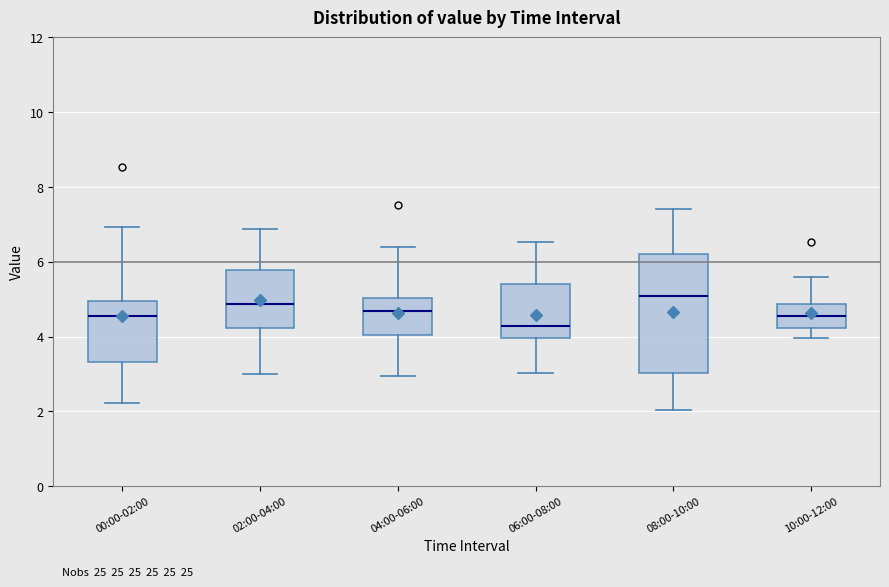

Reading left to right, read every box against the y-axis: the position of its median line, the range the box covers, and the ends of its whiskers. The values are not printed on the chart, so give them approximately, as read against the axis.

00:00-02:00: median 4.6, box 3.4 to 5.0, whiskers 2.2 to 7.0
02:00-04:00: median 4.8, box 4.2 to 5.8, whiskers 3.0 to 6.8
04:00-06:00: median 4.6, box 4.0 to 5.0, whiskers 3.0 to 6.4
06:00-08:00: median 4.2, box 4.0 to 5.4, whiskers 3.0 to 6.6
08:00-10:00: median 5.0, box 3.0 to 6.2, whiskers 2.0 to 7.4
10:00-12:00: median 4.6, box 4.2 to 4.8, whiskers 4.0 to 5.6